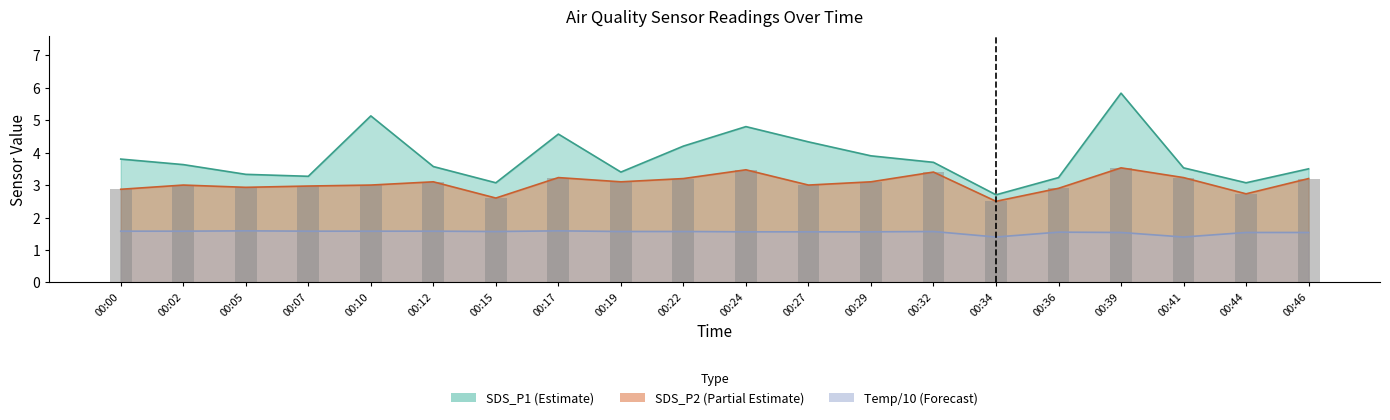

What is the minimum value shown in the chart?

1.4